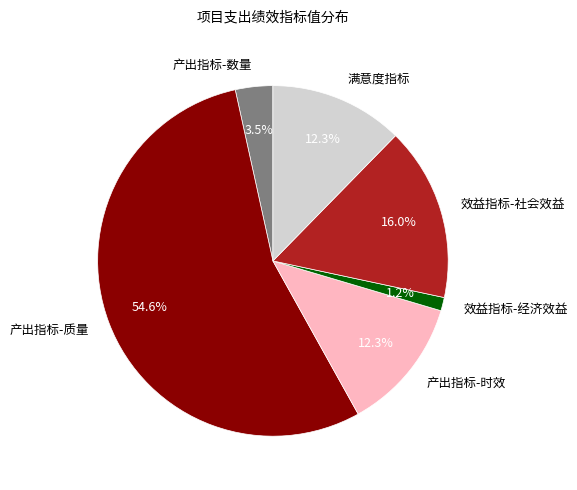

How many slices are in this pie chart?

6